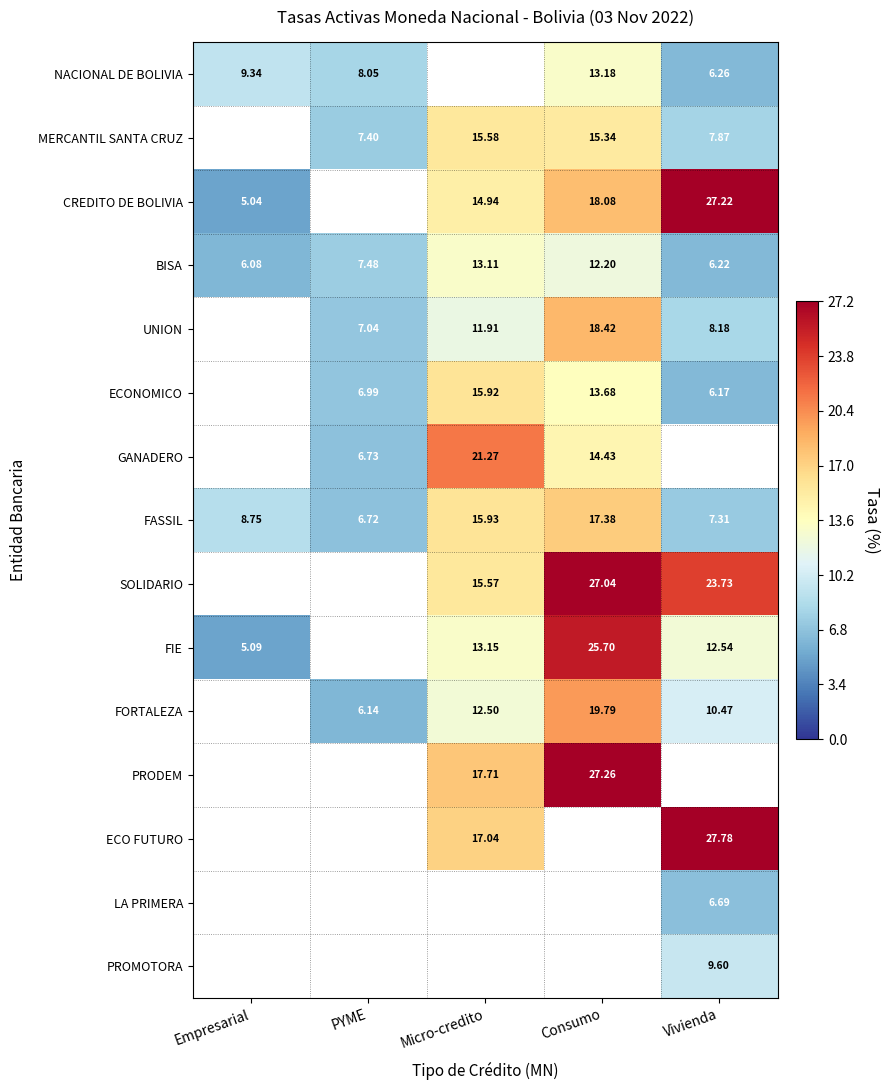

At which category does the chart reach its peak across all series?

Vivienda